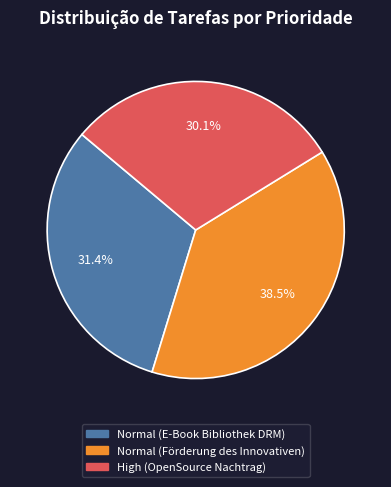

Does Normal (E-Book Bibliothek DRM) account for over 50% of the chart?

No